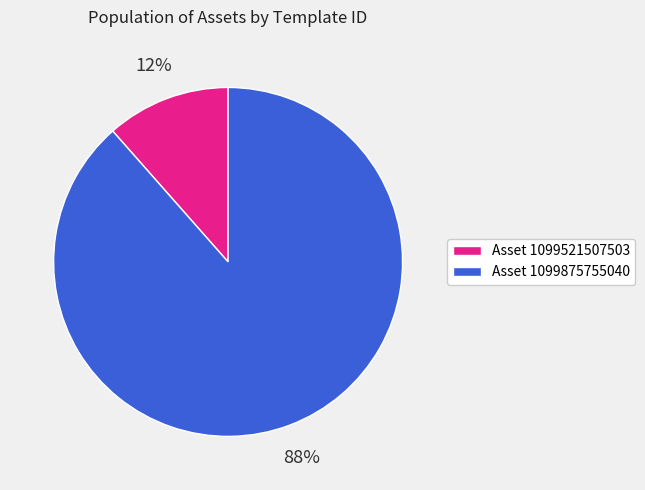

Rank the categories by value from lowest to highest.

Asset 1099521507503, Asset 1099875755040